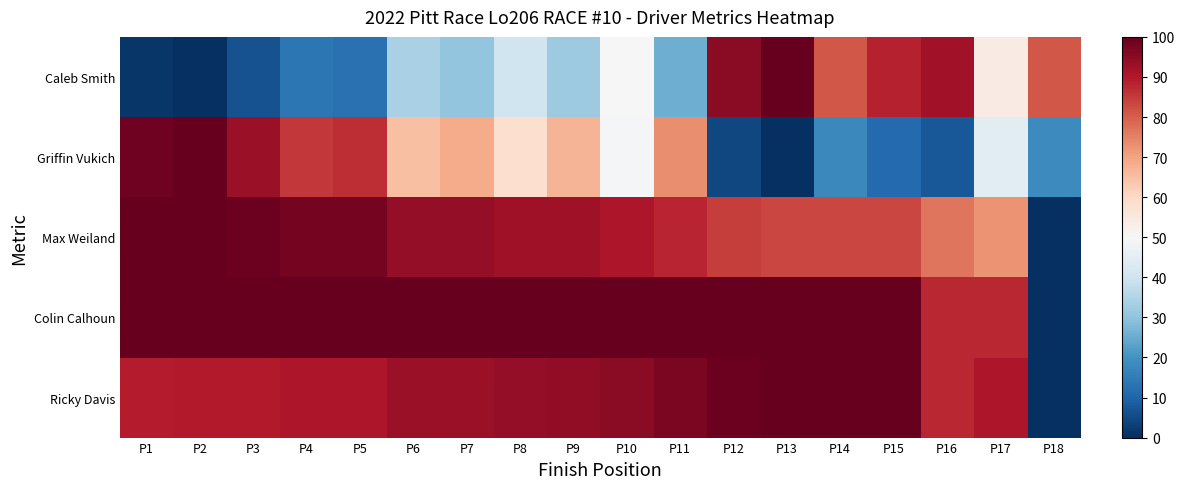

Count the number of categories in the chart.

18